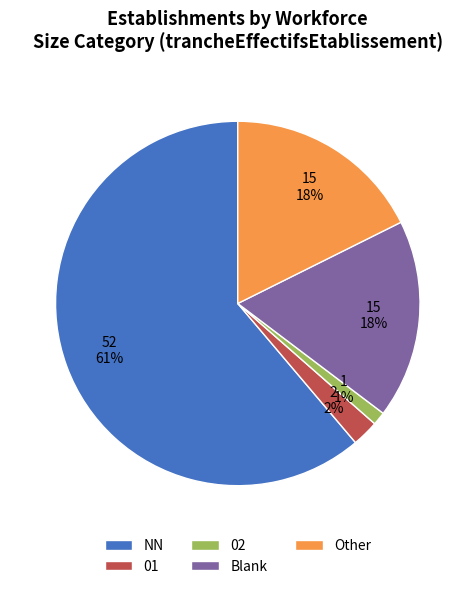

Is it true that 02 is 11% of the pie?

False